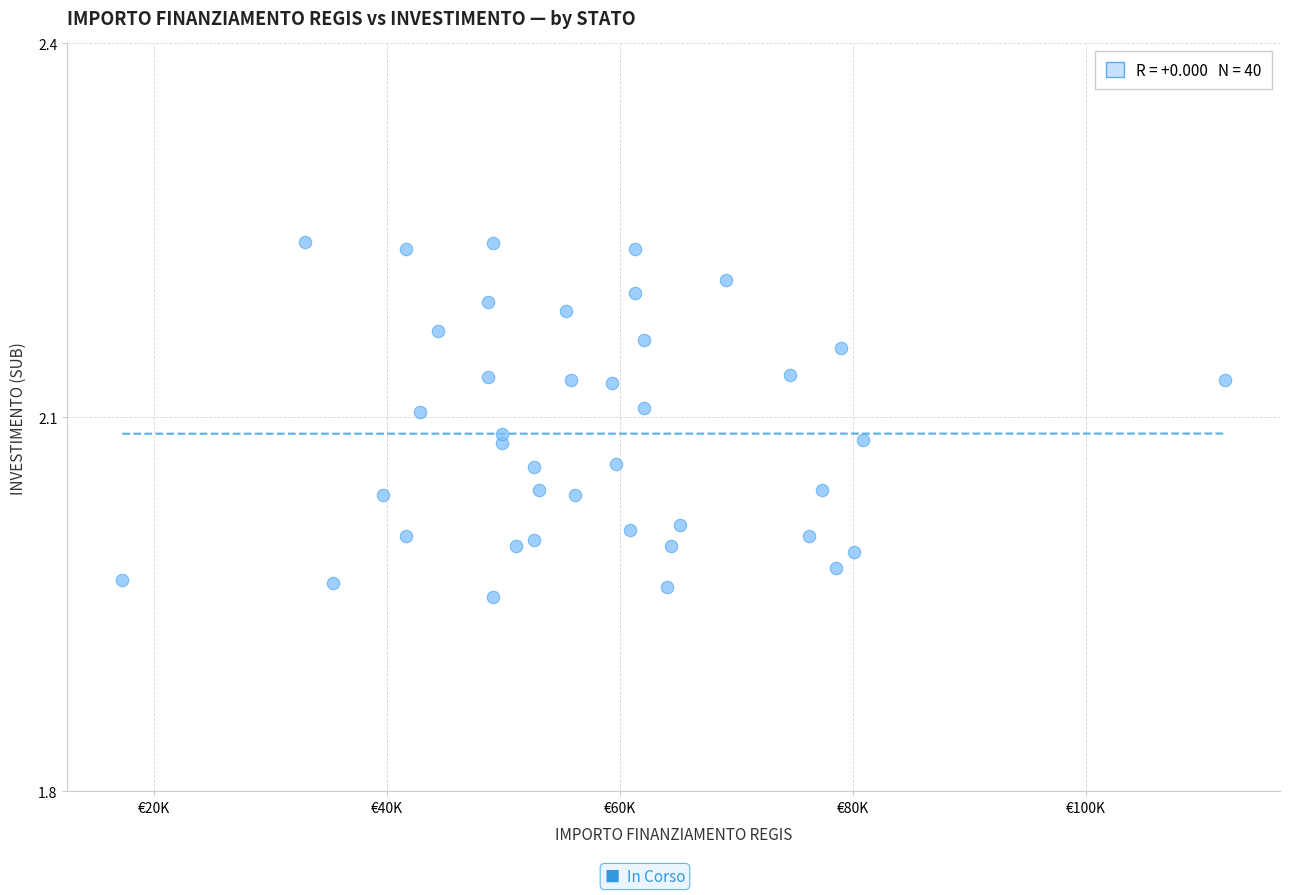

What is the range of X values (max minus min)?

94665.7